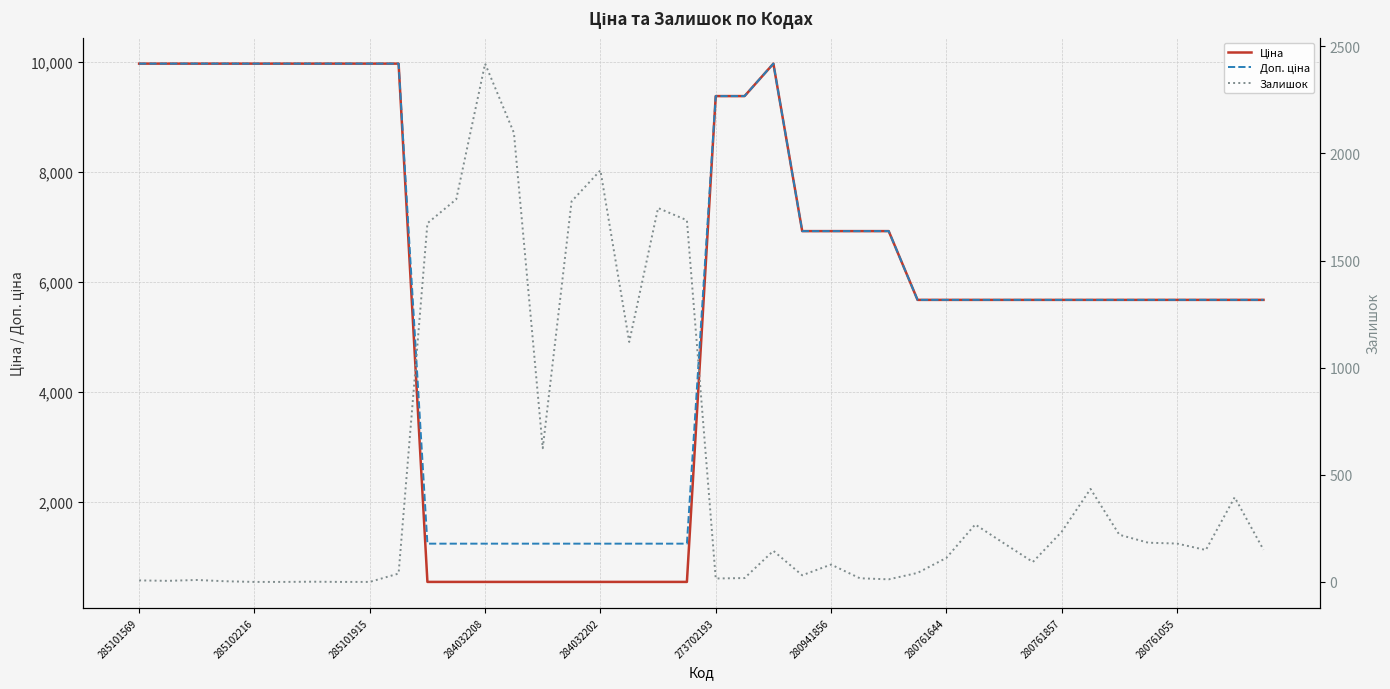

How many lines are shown in the chart?

3